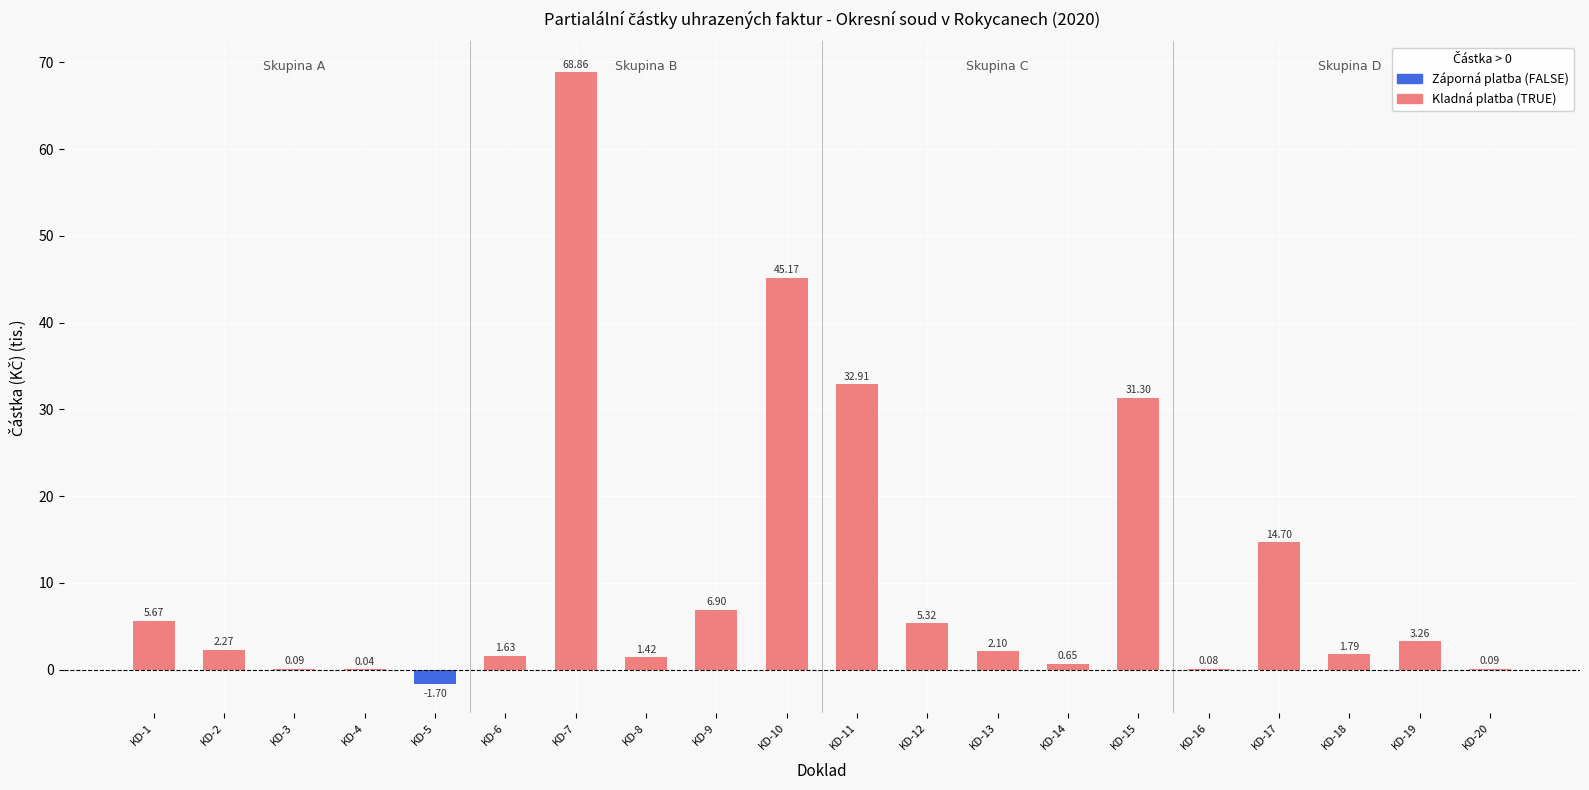

What is the change in value from KD-2 to KD-19?

+1.0